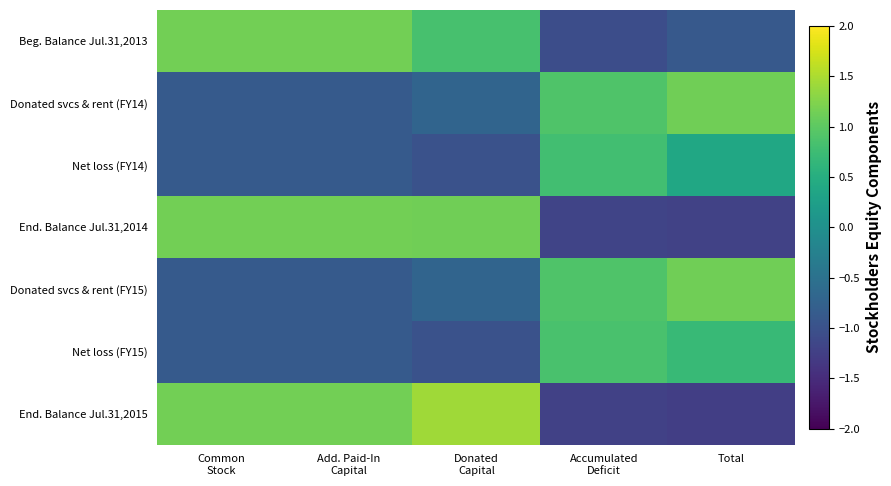

Reading right to left, what are all the values shown in this chart?

Beg. Balance Jul.31,2013: Total=-0.9	Accumulated
Deficit=-1.1	Donated
Capital=0.8	Add. Paid-In
Capital=1.2	Common
Stock=1.2
Donated svcs & rent (FY14): Total=1.1	Accumulated
Deficit=0.9	Donated
Capital=-0.7	Add. Paid-In
Capital=-0.9	Common
Stock=-0.9
Net loss (FY14): Total=0.4	Accumulated
Deficit=0.8	Donated
Capital=-1.0	Add. Paid-In
Capital=-0.9	Common
Stock=-0.9
End. Balance Jul.31,2014: Total=-1.2	Accumulated
Deficit=-1.2	Donated
Capital=1.1	Add. Paid-In
Capital=1.2	Common
Stock=1.2
Donated svcs & rent (FY15): Total=1.1	Accumulated
Deficit=0.9	Donated
Capital=-0.7	Add. Paid-In
Capital=-0.9	Common
Stock=-0.9
Net loss (FY15): Total=0.7	Accumulated
Deficit=0.9	Donated
Capital=-1.0	Add. Paid-In
Capital=-0.9	Common
Stock=-0.9
End. Balance Jul.31,2015: Total=-1.3	Accumulated
Deficit=-1.2	Donated
Capital=1.4	Add. Paid-In
Capital=1.2	Common
Stock=1.2